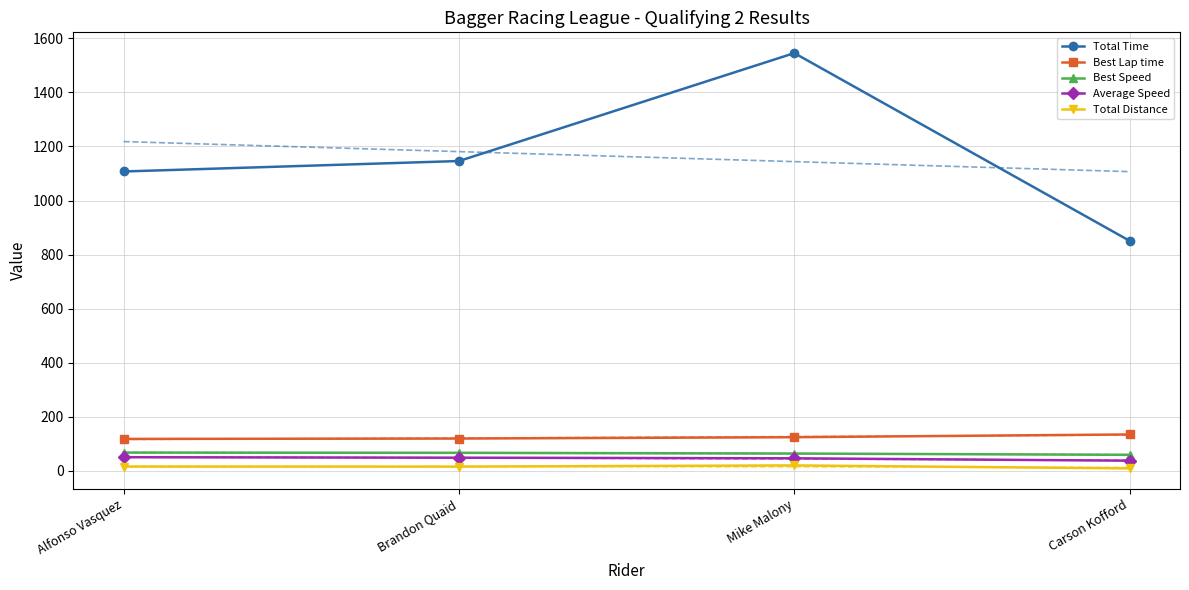

Which label corresponds to the largest value in the chart?

Mike Malony